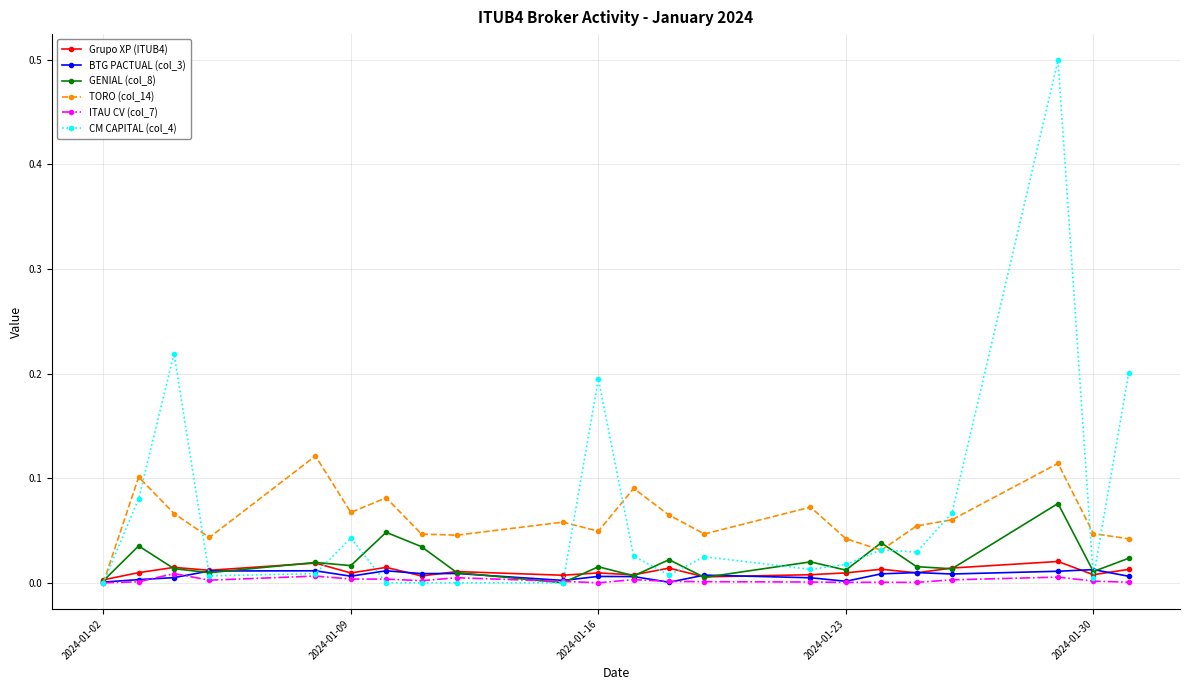

How many intersections are there between TORO (col_14) and Grupo XP (ITUB4)?

1